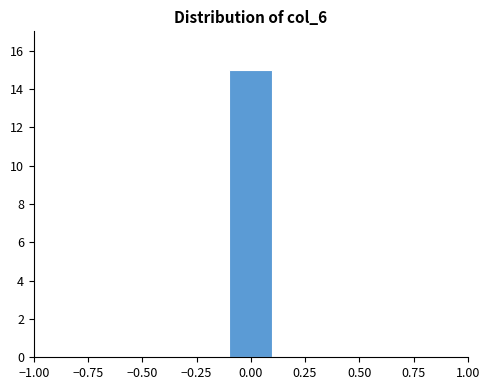

What is the height of the bar covering -0.1 to 0.1 on the x-axis? The values are not printed on the chart, so give them approximately, as read against the axis.

15